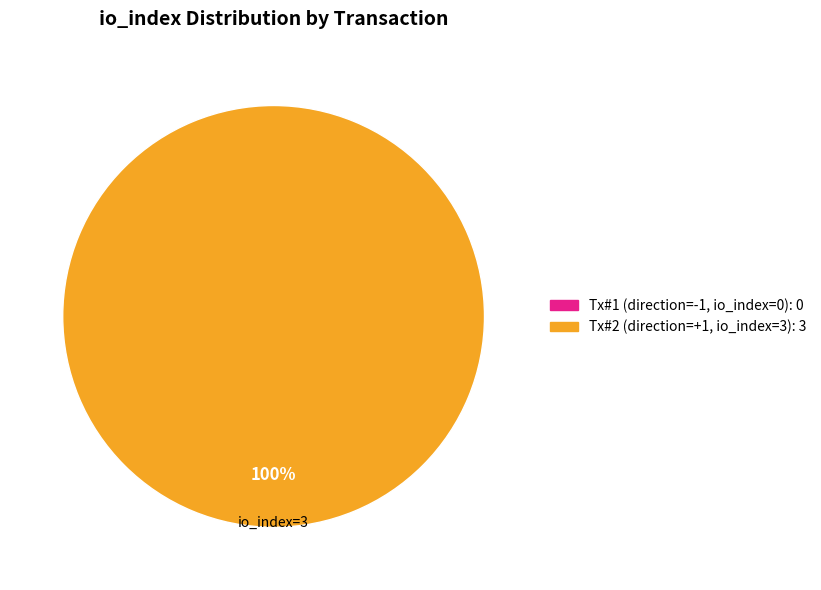

What percentage do tx_type: Regular (direction 1) and tx_type: Regular (direction -1) together represent?

100.0%